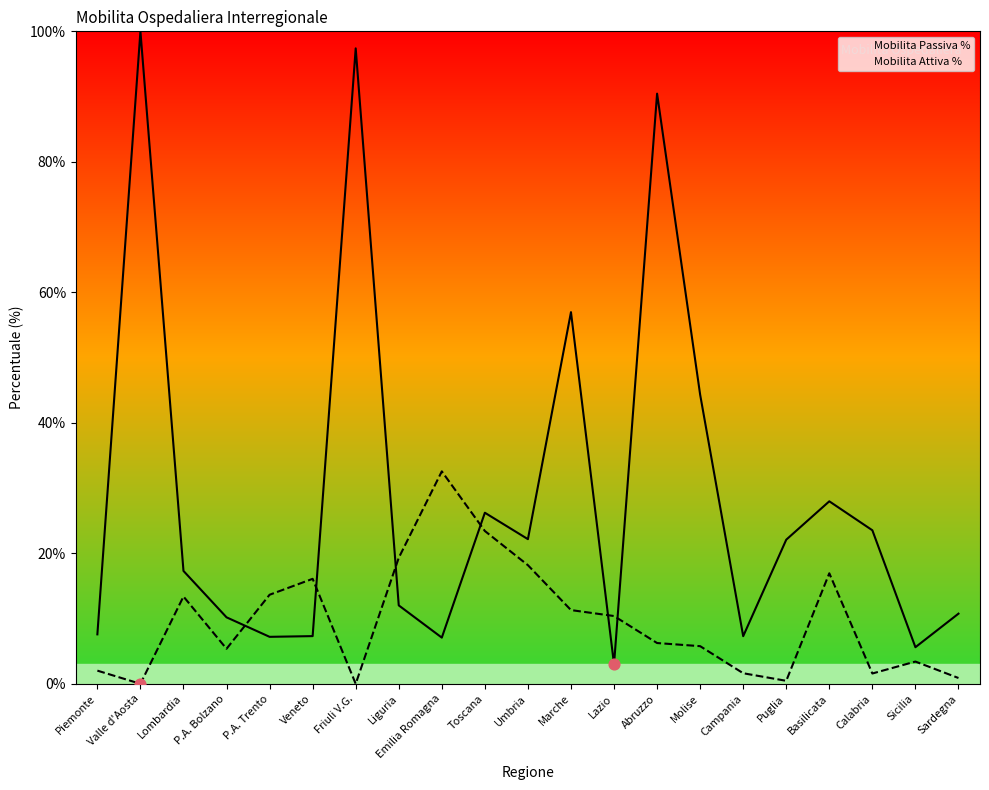

Which series contains the lowest Y value?

Mobilita Attiva %